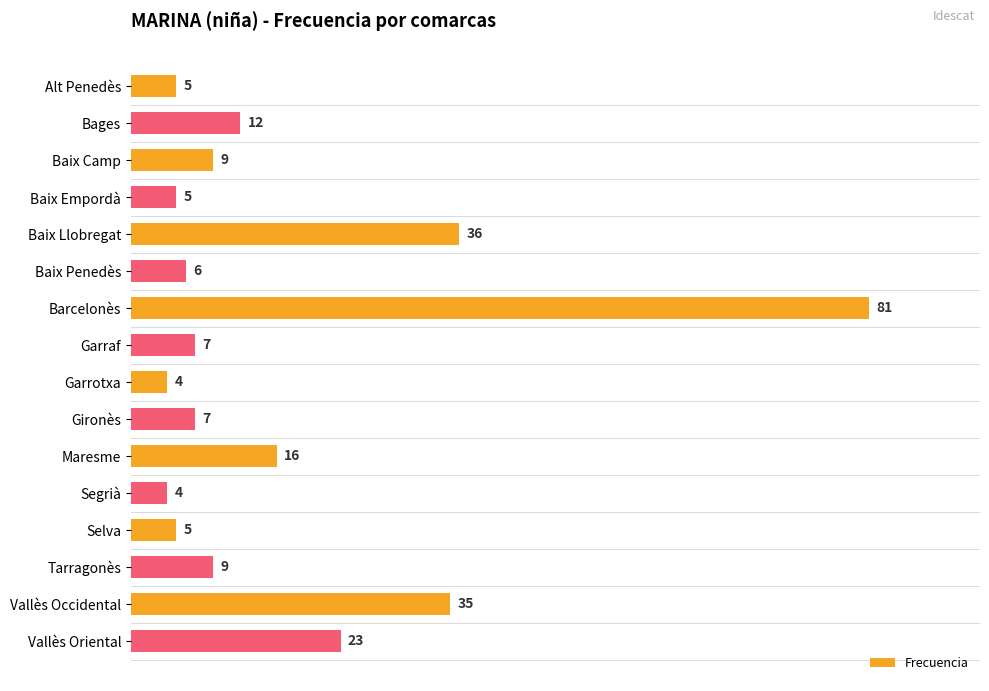

What is the difference between the second highest and second lowest values?

32